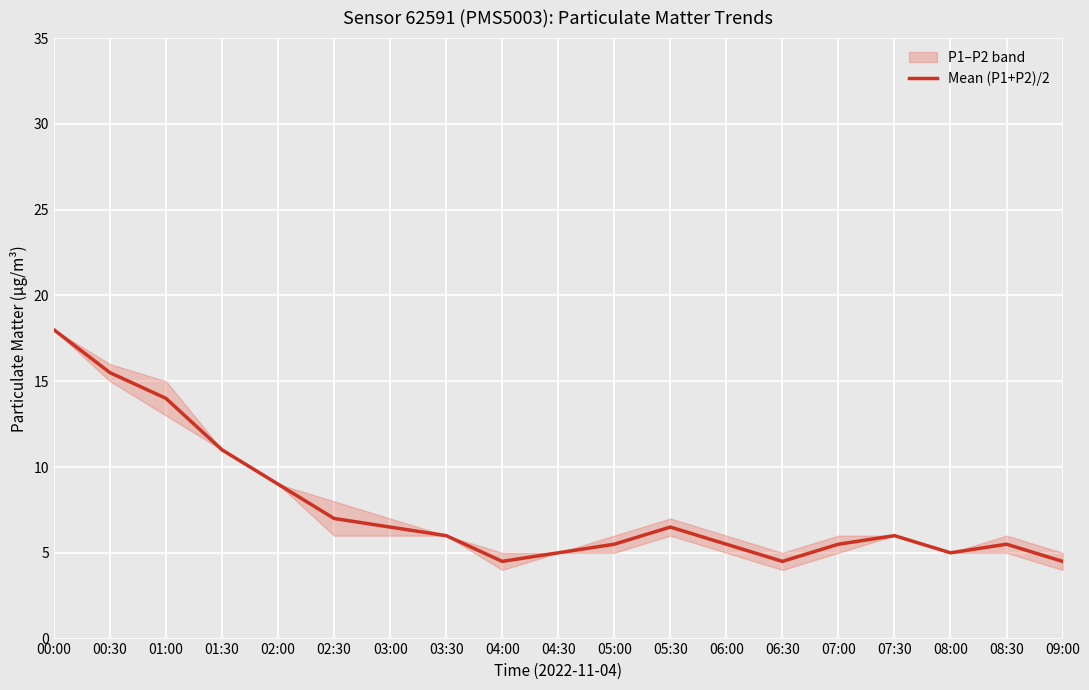

Reading left to right, extract all data points from this chart.

18.0	15.5	14.0	11.0	9.0	7.0	6.5	6.0	4.5	5.0	5.5	6.5	5.5	4.5	5.5	6.0	5.0	5.5	4.5